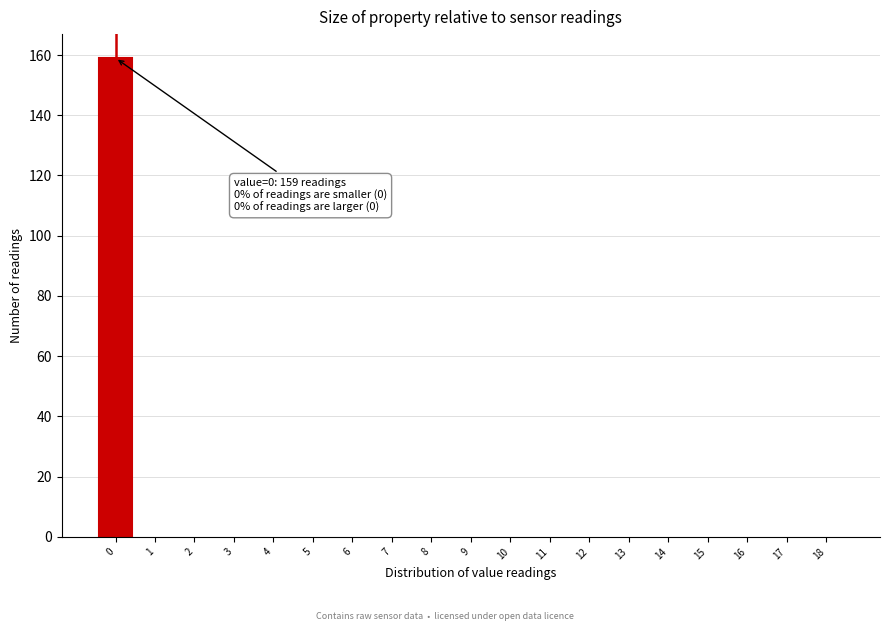

Reading left to right, list all the values displayed in this chart.

0=159	1=0	2=0	3=0	4=0	5=0	6=0	7=0	8=0	9=0	10=0	11=0	12=0	13=0	14=0	15=0	16=0	17=0	18=0